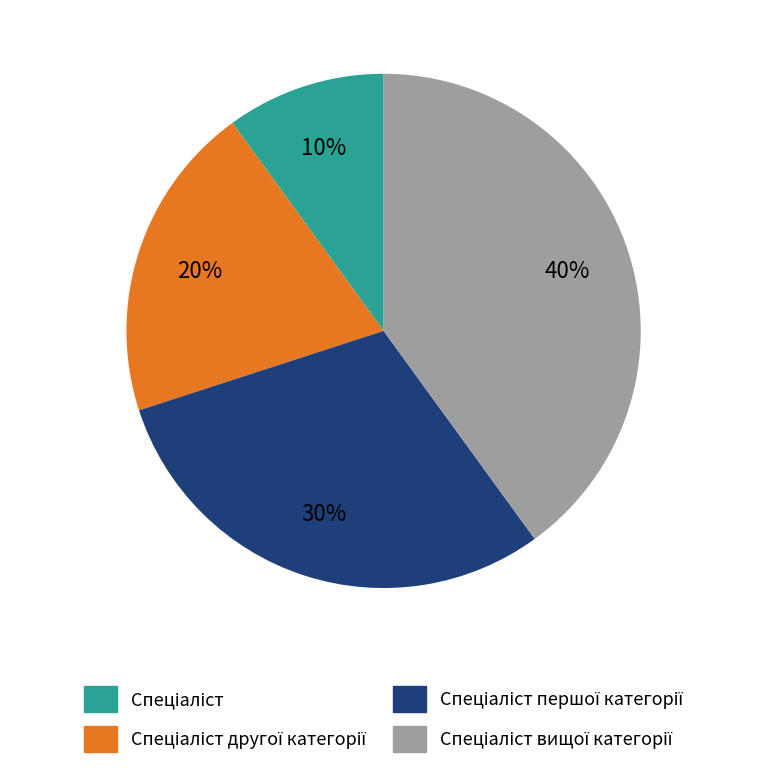

Does any single category account for the majority?

No